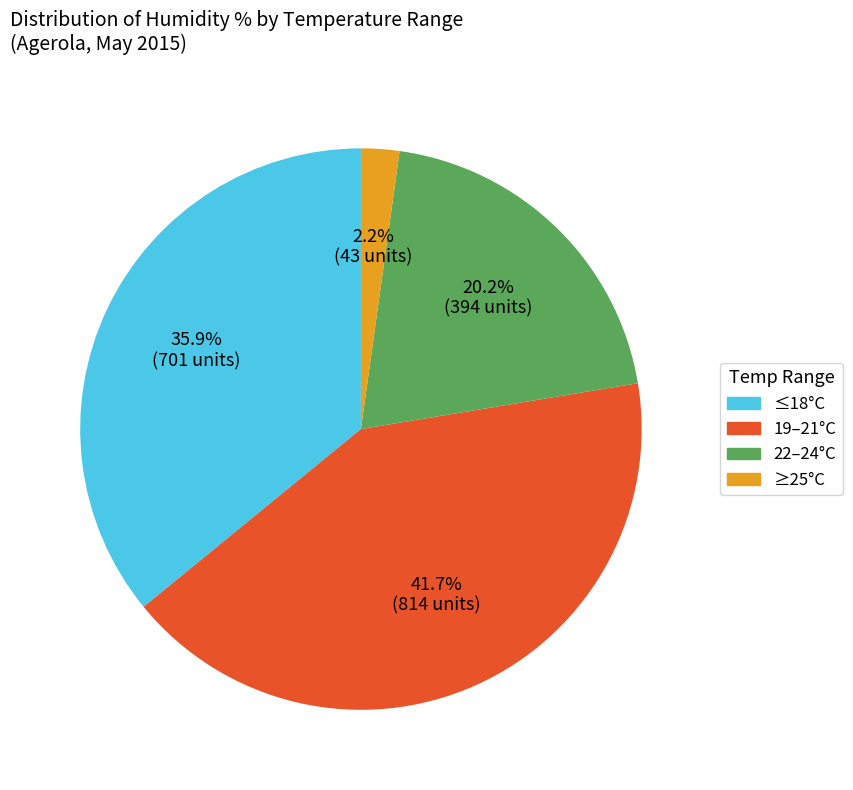

Is there any slice that represents more than half of the pie?

No